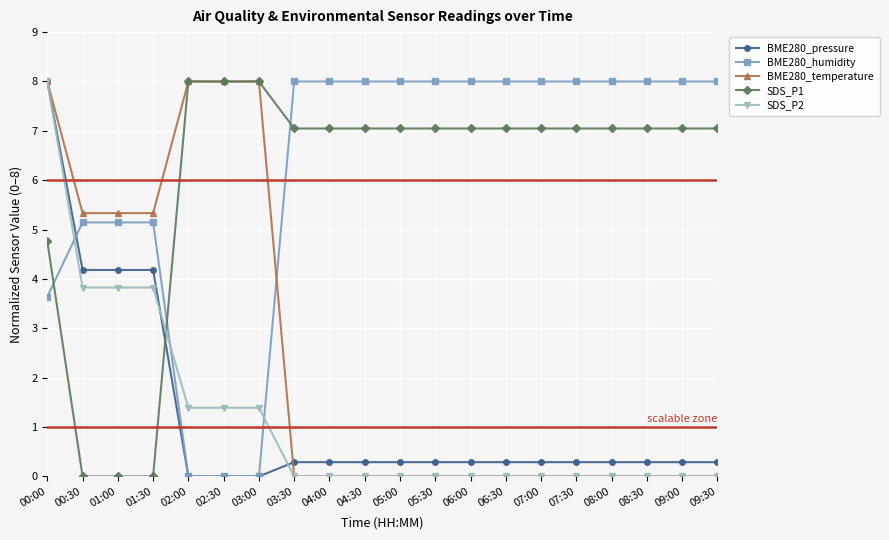

Reading left to right, what are all the values shown in this chart?

BME280_pressure: 8.0	4.2	4.2	4.2	0.0	0.0	0.0	0.3	0.3	0.3	0.3	0.3	0.3	0.3	0.3	0.3	0.3	0.3	0.3	0.3
BME280_humidity: 3.6	5.1	5.1	5.1	0.0	0.0	0.0	8.0	8.0	8.0	8.0	8.0	8.0	8.0	8.0	8.0	8.0	8.0	8.0	8.0
BME280_temperature: 8.0	5.3	5.3	5.3	8.0	8.0	8.0	0.0	0.0	0.0	0.0	0.0	0.0	0.0	0.0	0.0	0.0	0.0	0.0	0.0
SDS_P1: 4.8	0.0	0.0	0.0	8.0	8.0	8.0	7.0	7.0	7.0	7.0	7.0	7.0	7.0	7.0	7.0	7.0	7.0	7.0	7.0
SDS_P2: 8.0	3.8	3.8	3.8	1.4	1.4	1.4	0.0	0.0	0.0	0.0	0.0	0.0	0.0	0.0	0.0	0.0	0.0	0.0	0.0